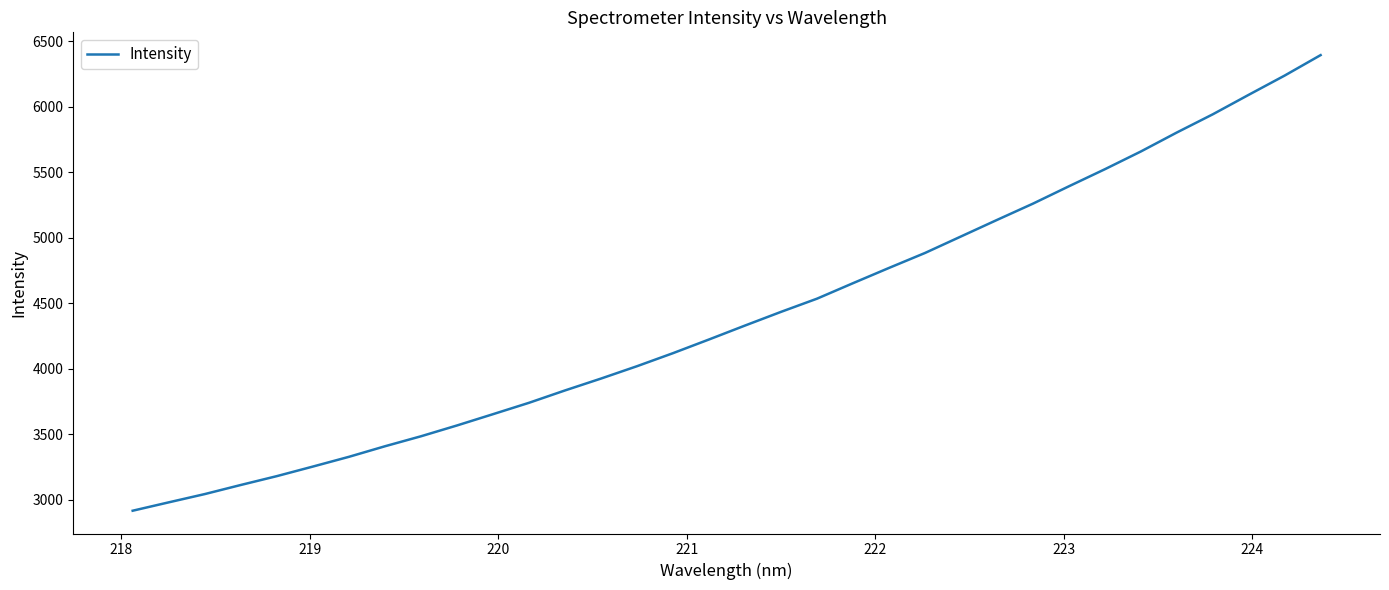

What is the difference between the maximum and minimum values?

3478.4